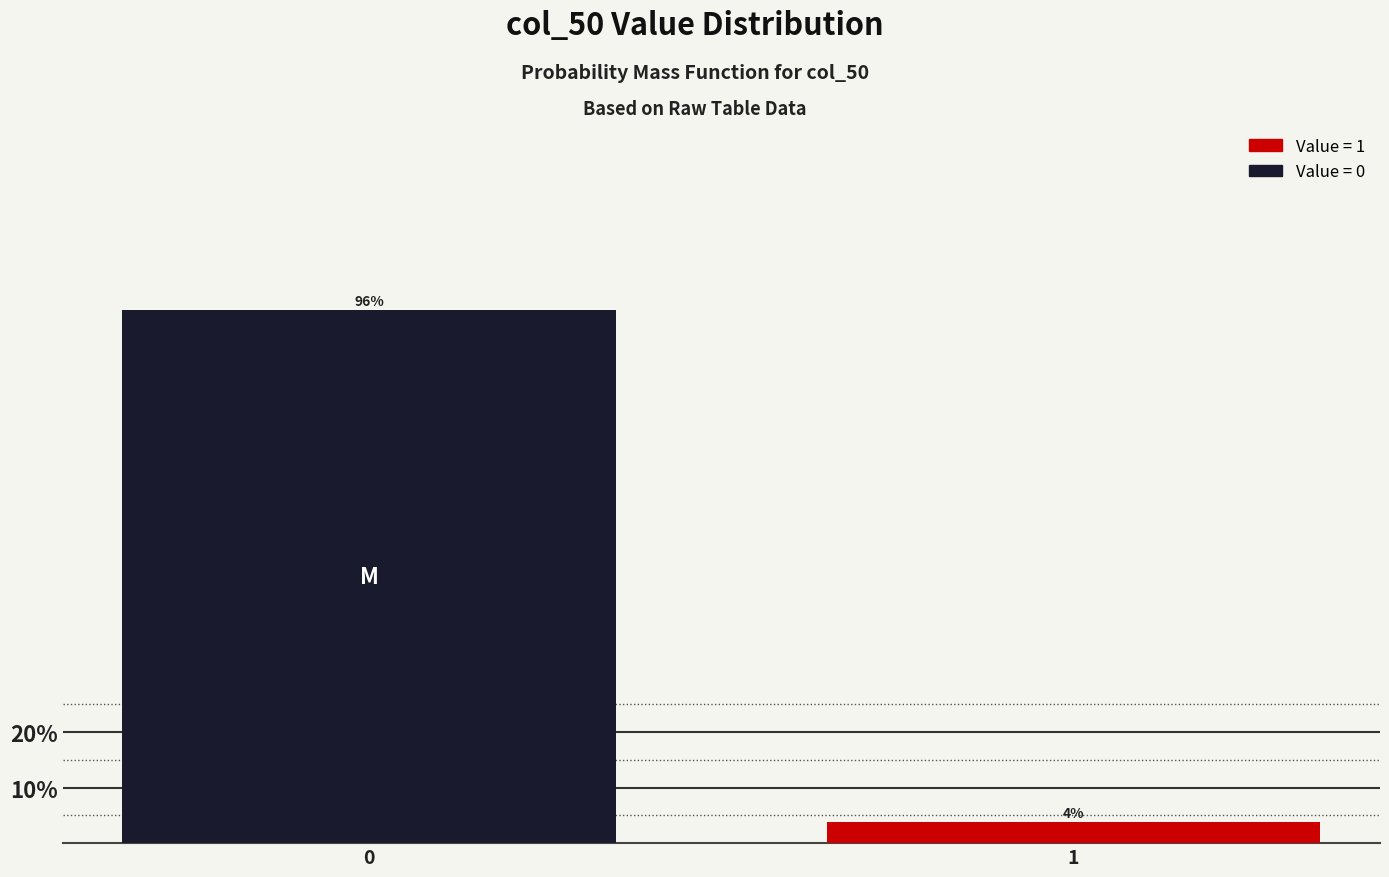

What is the value of the 1st bar from the left?

96.2